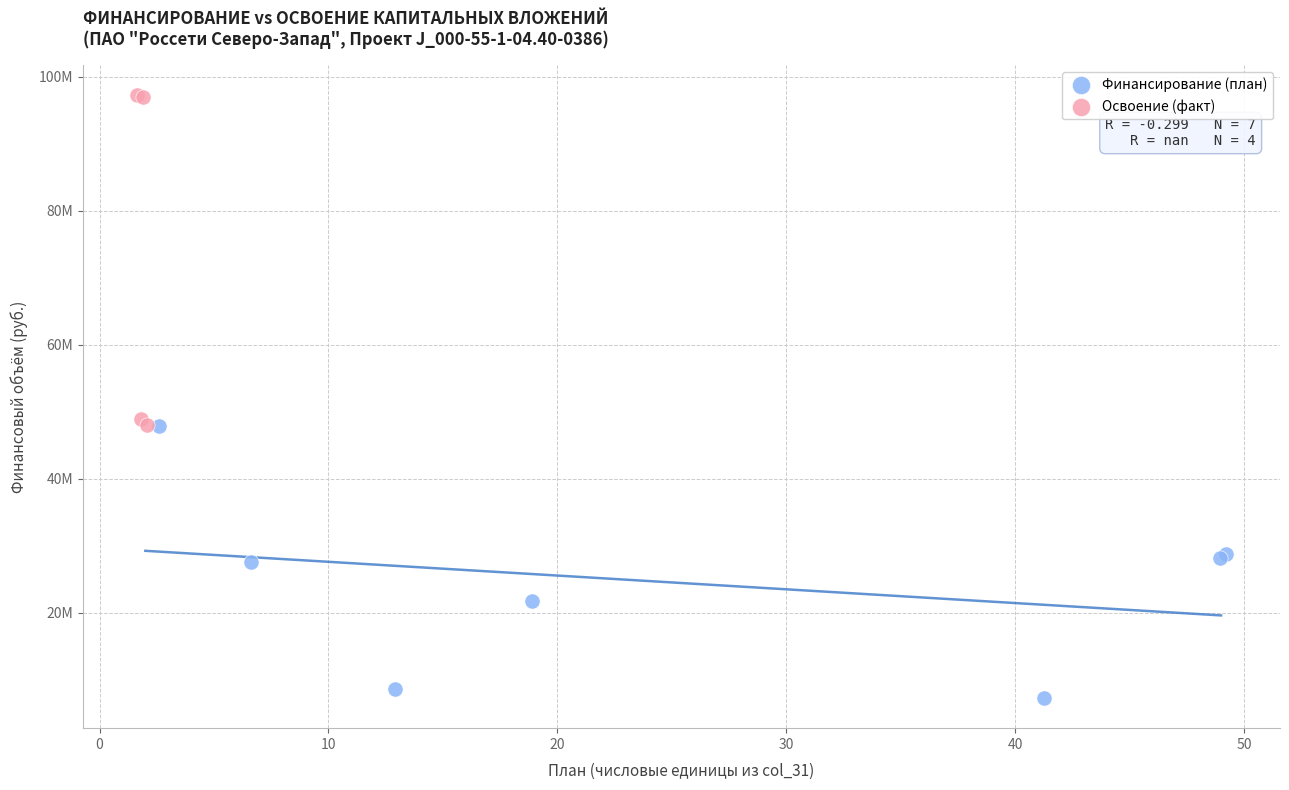

Which series reaches the maximum Y coordinate?

Освоение (факт)